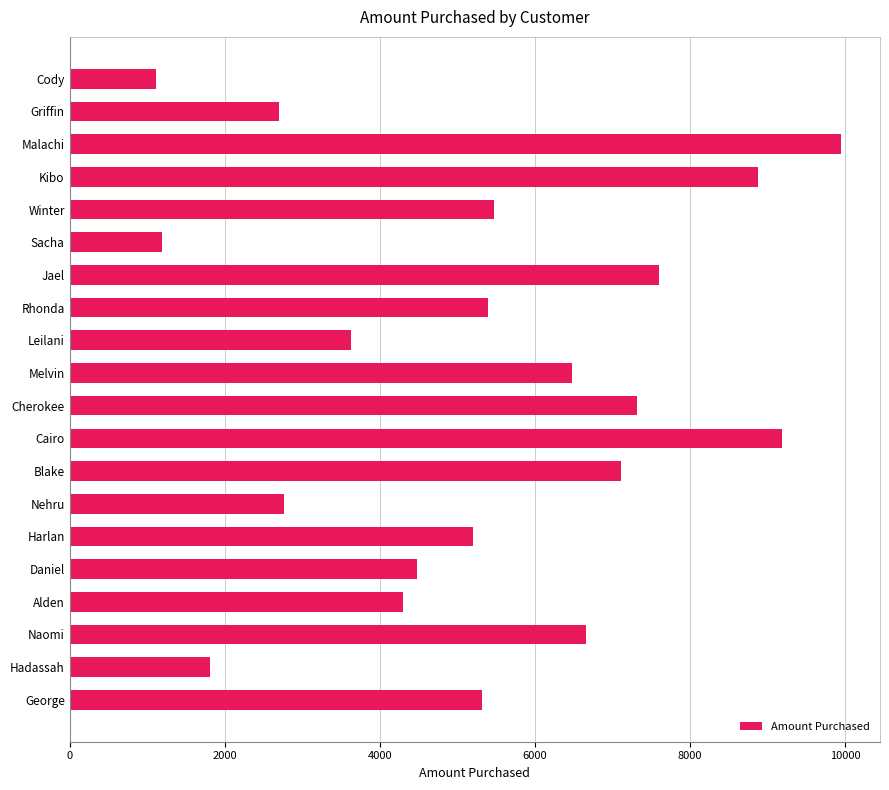

Approximately how many times larger is the value at Cairo compared to Melvin?

1.4